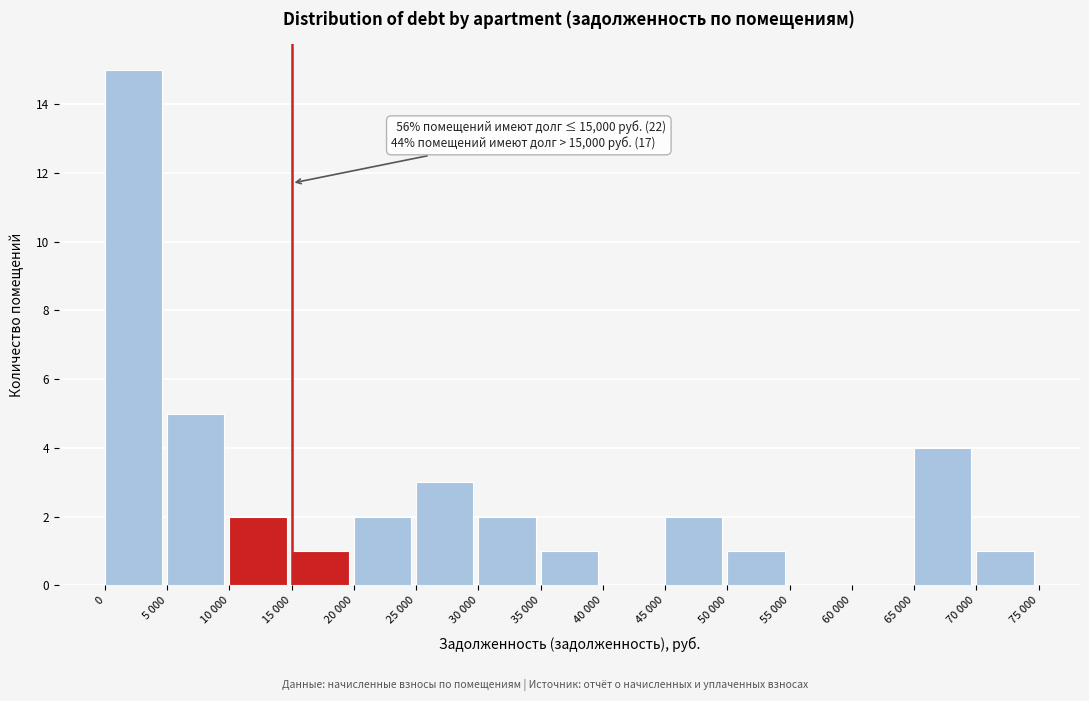

Reading right to left, list all the values displayed in this chart.

70 000=1	65 000=4	60 000=0	55 000=0	50 000=1	45 000=2	40 000=0	35 000=1	30 000=2	25 000=3	20 000=2	15 000=1	10 000=2	5 000=5	0=15